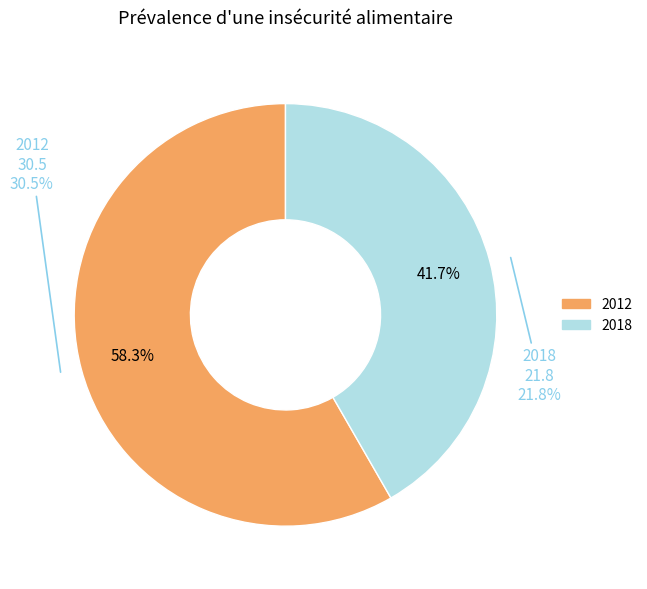

Does 2012 represent more than half of the total?

Yes